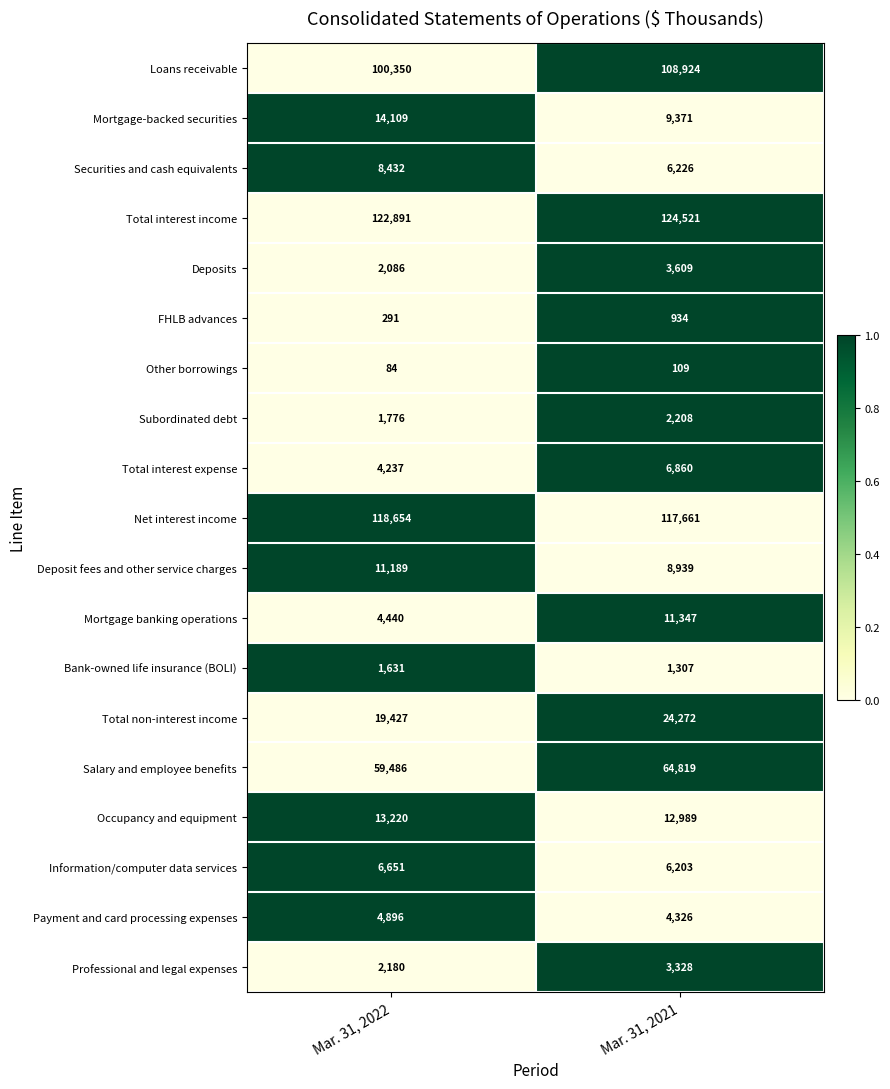

Which series has the largest range (max minus min)?

Loans receivable